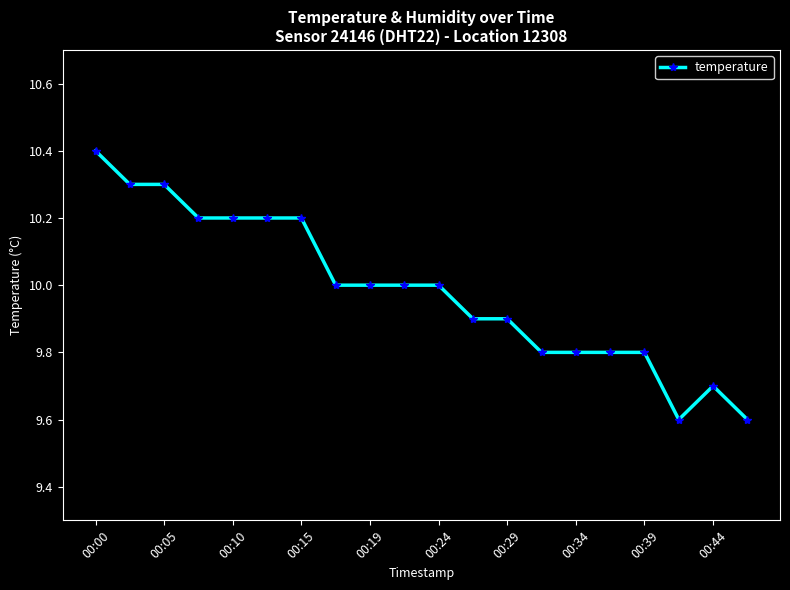

What is the difference between the maximum and minimum values?

0.8